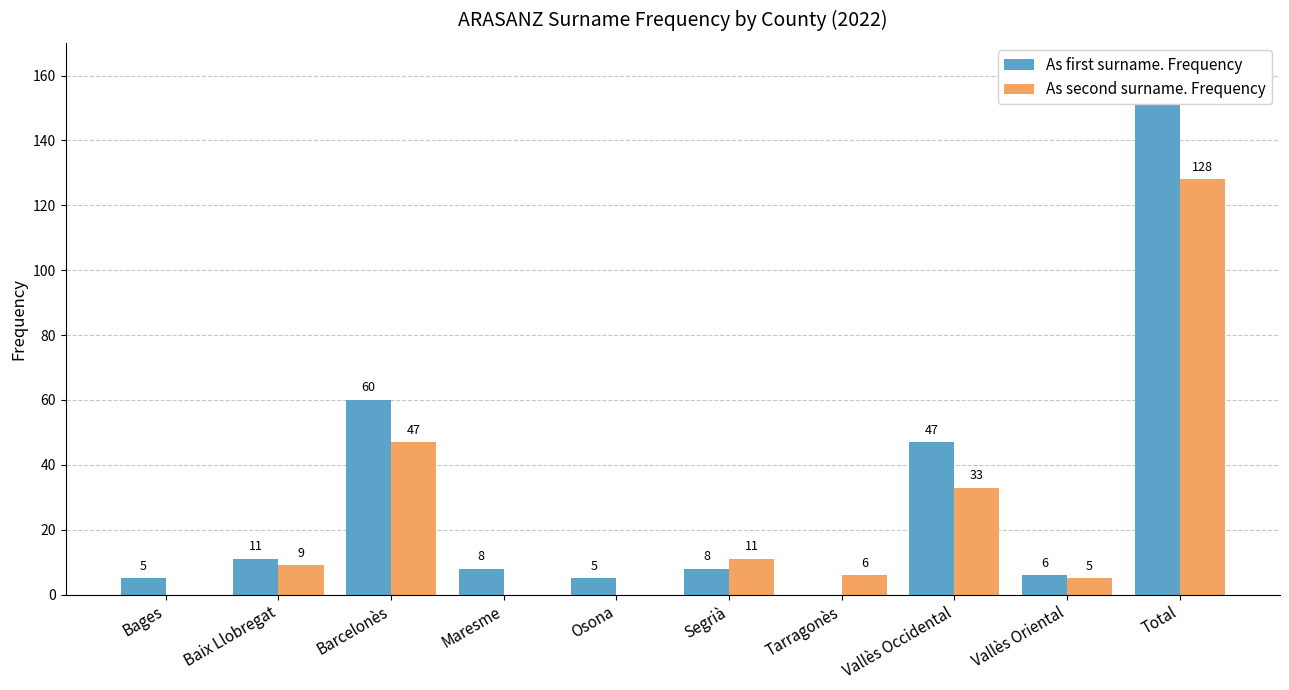

At which category is the sum across all series the highest?

Total